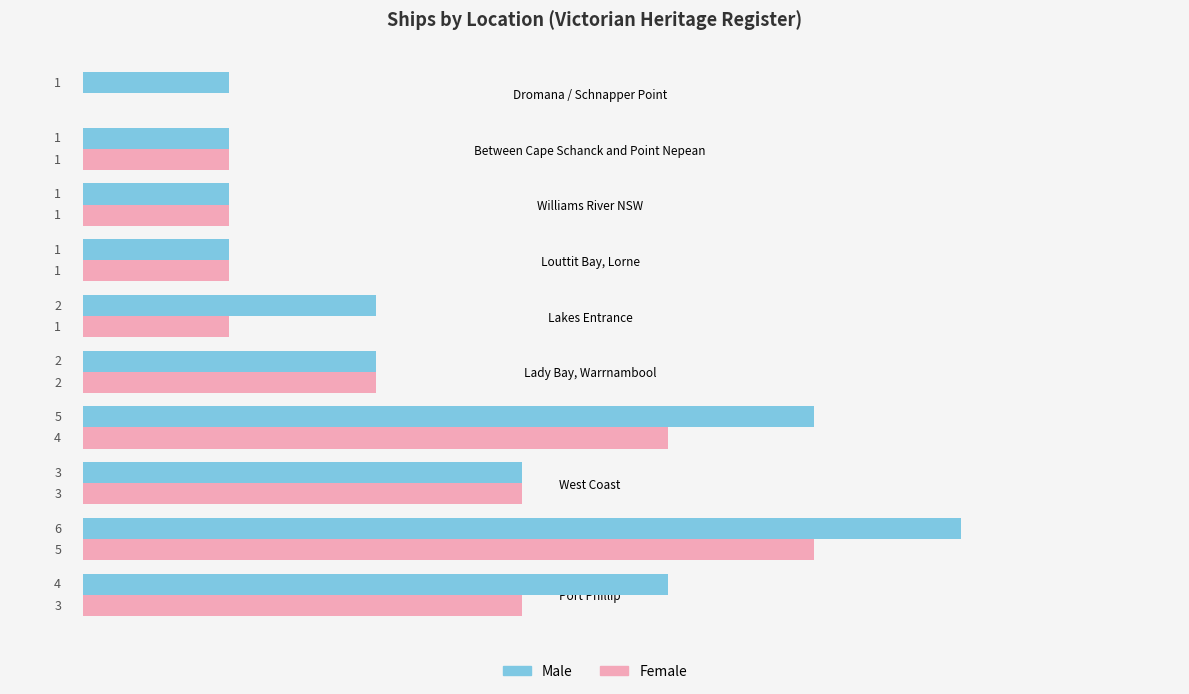

Is the value of Female at Williams River NSW greater than the value of Male at Lakes Entrance?

No